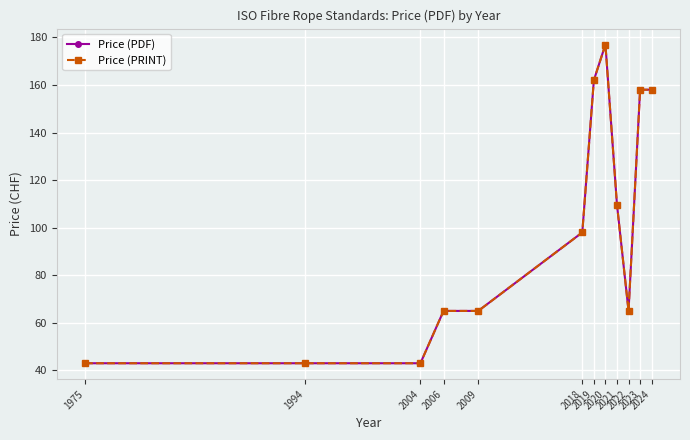

Does the chart have visible grid lines?

Yes